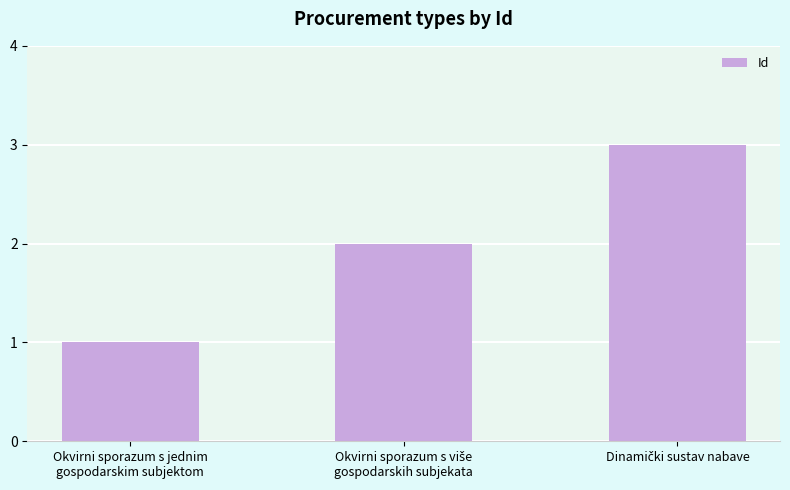

What is the maximum value shown in the chart?

3